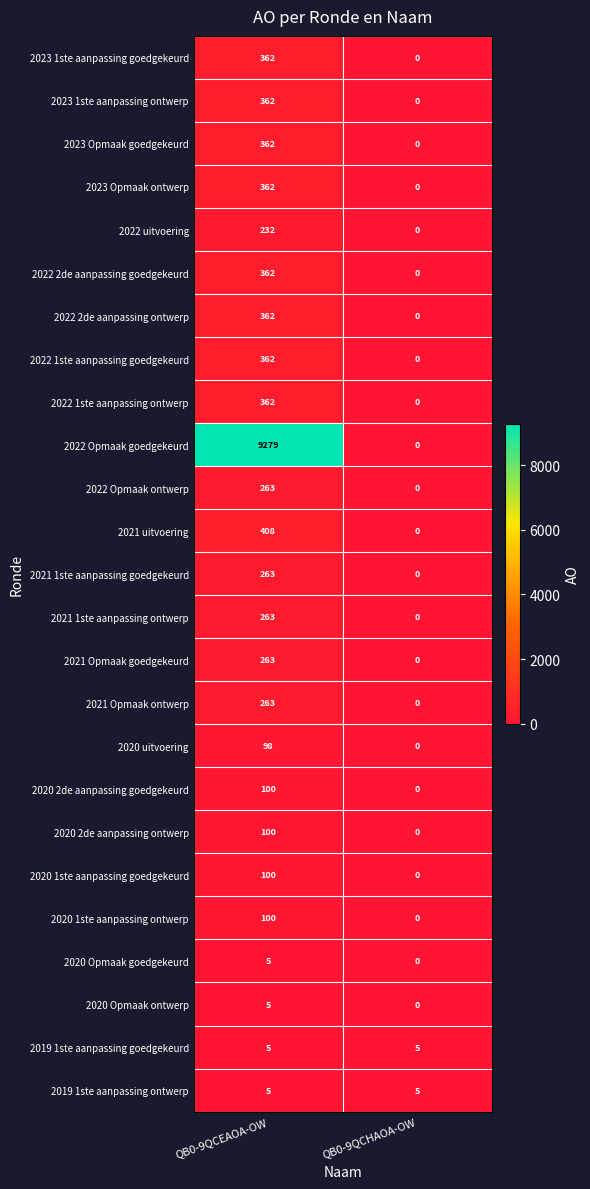

What is the total value across all series at QB0-9QCHAOA-OW?

10